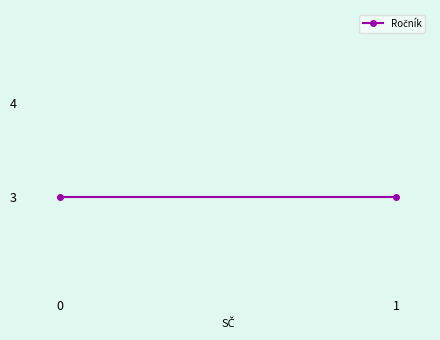

What is the average value?

3